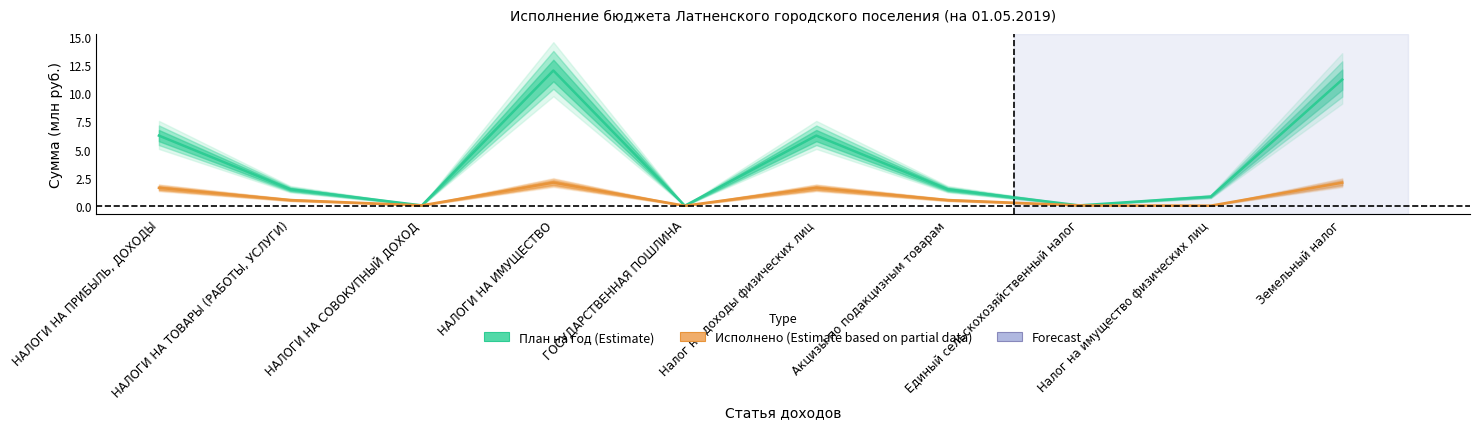

What is the difference between the highest and lowest values at НАЛОГИ НА ПРИБЫЛЬ, ДОХОДЫ?

4.7